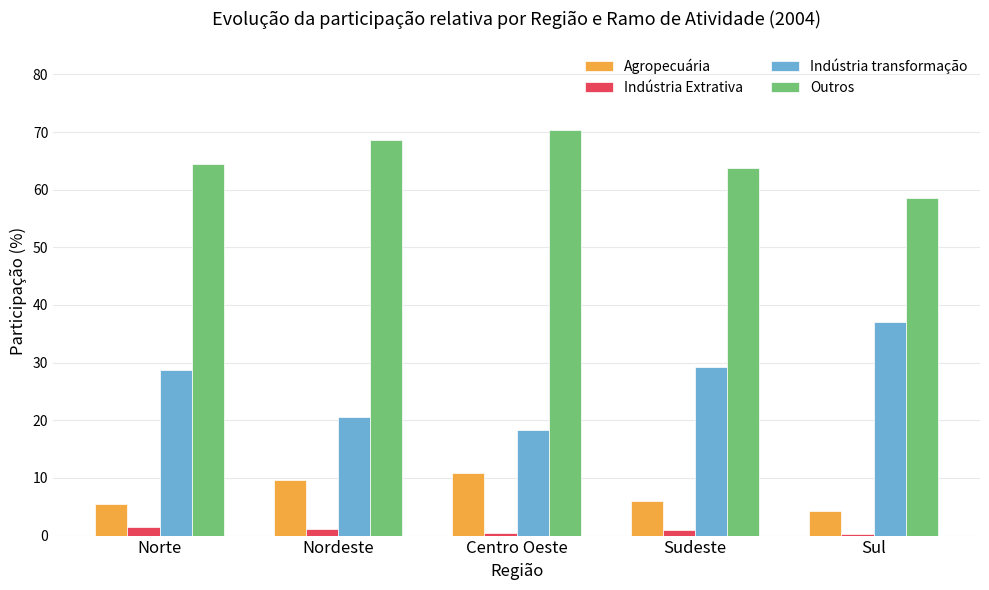

How many groups of bars are there?

5